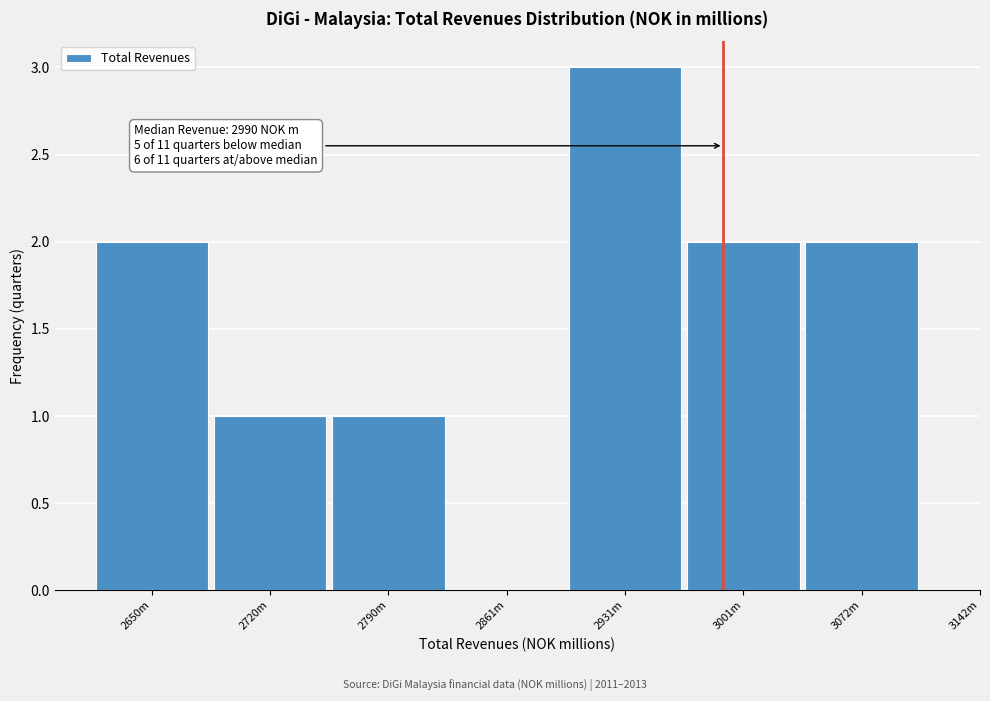

Reading right to left, transcribe all the data shown in this chart.

3072m=2	3001m=2	2931m=3	2861m=0	2790m=1	2720m=1	2650m=2